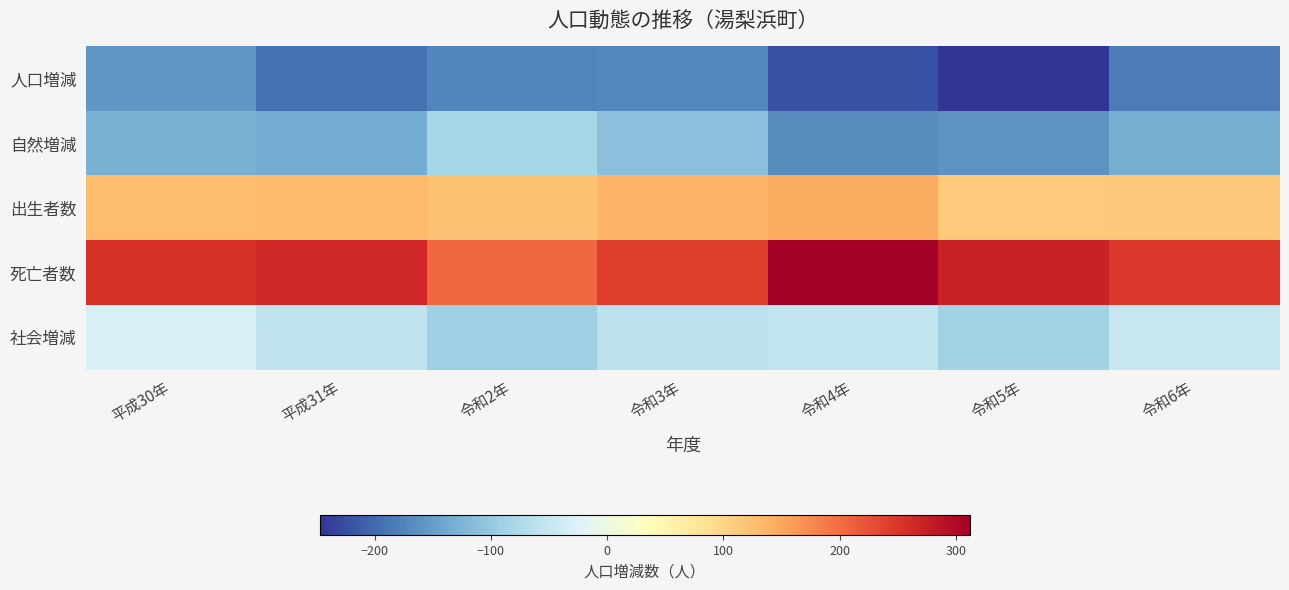

What is the difference between the highest and lowest values at 令和4年?

534